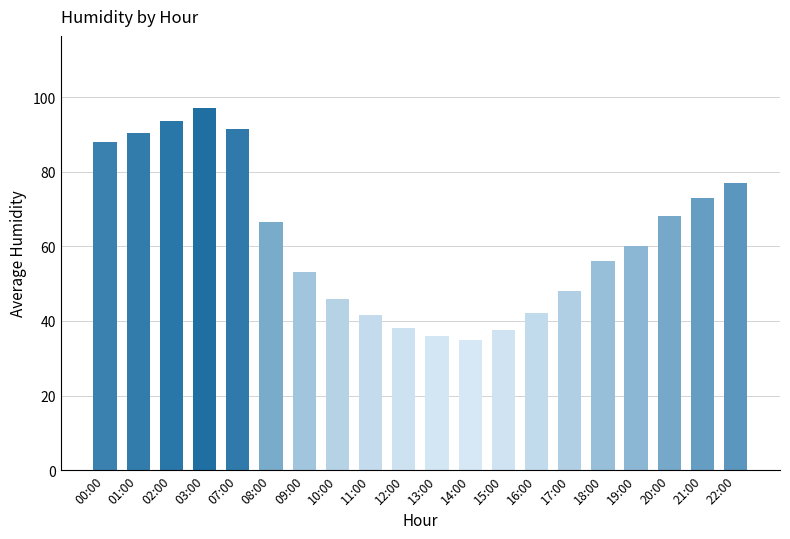

Count the number of categories in the chart.

20